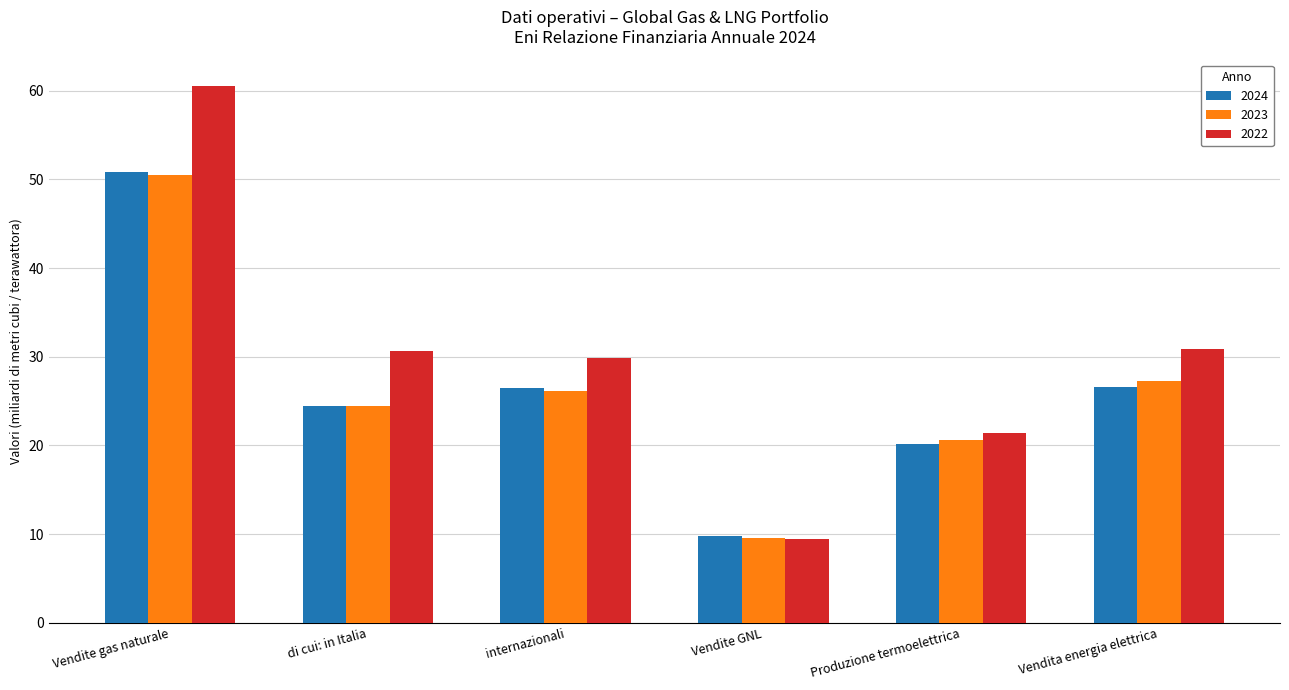

Is the value of 2022 at Vendita energia elettrica greater than the value of 2024 at internazionali?

Yes